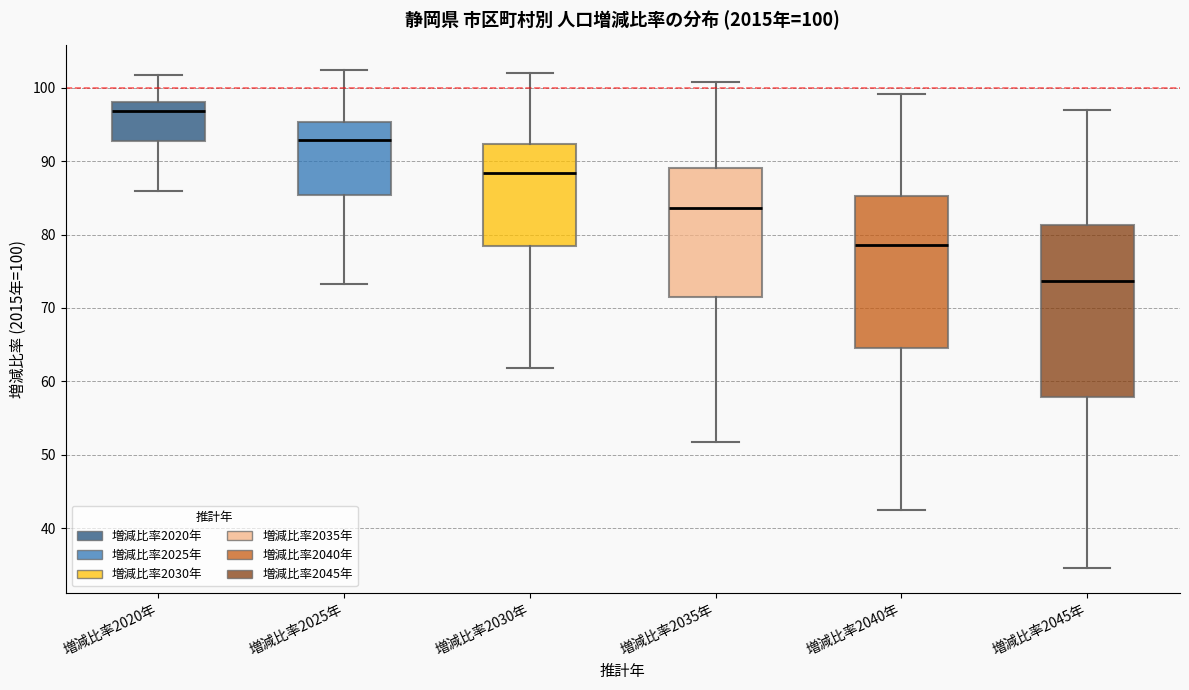

Which box's median line is the lowest?

増減比率2045年